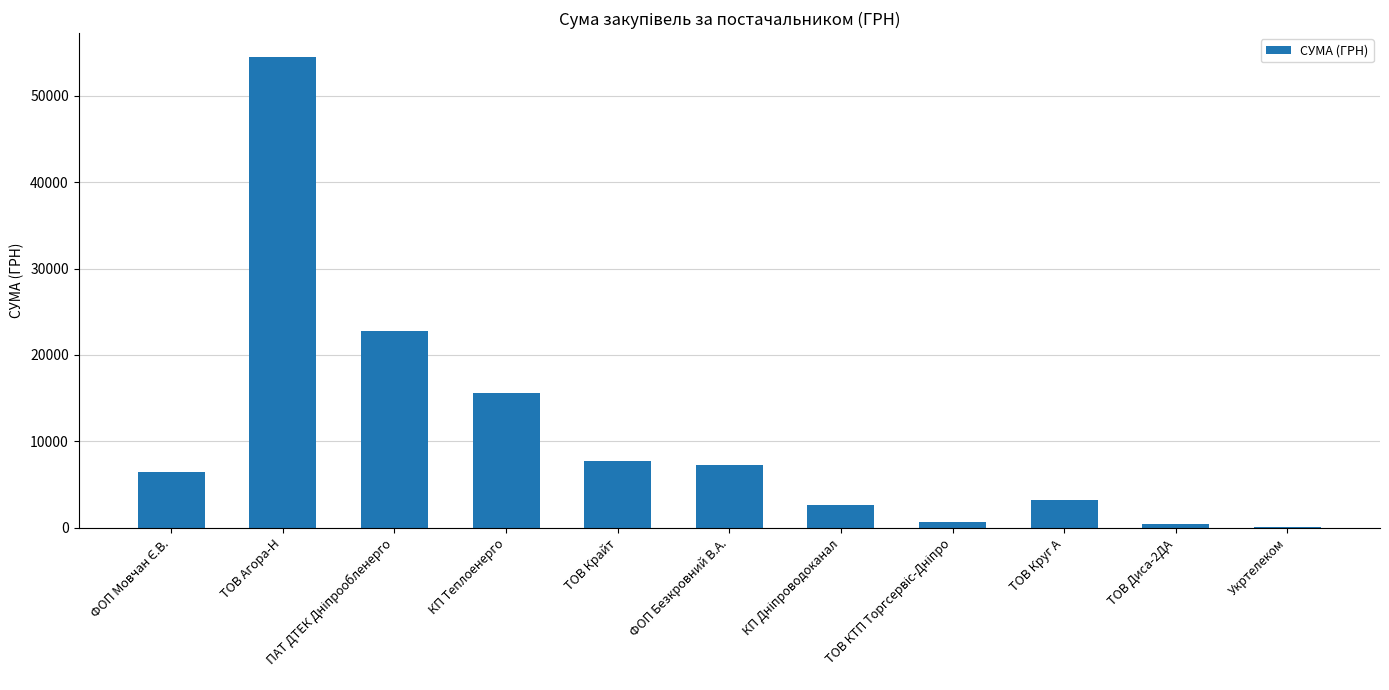

At which category does the chart reach its peak across all series?

ТОВ Агора-Н